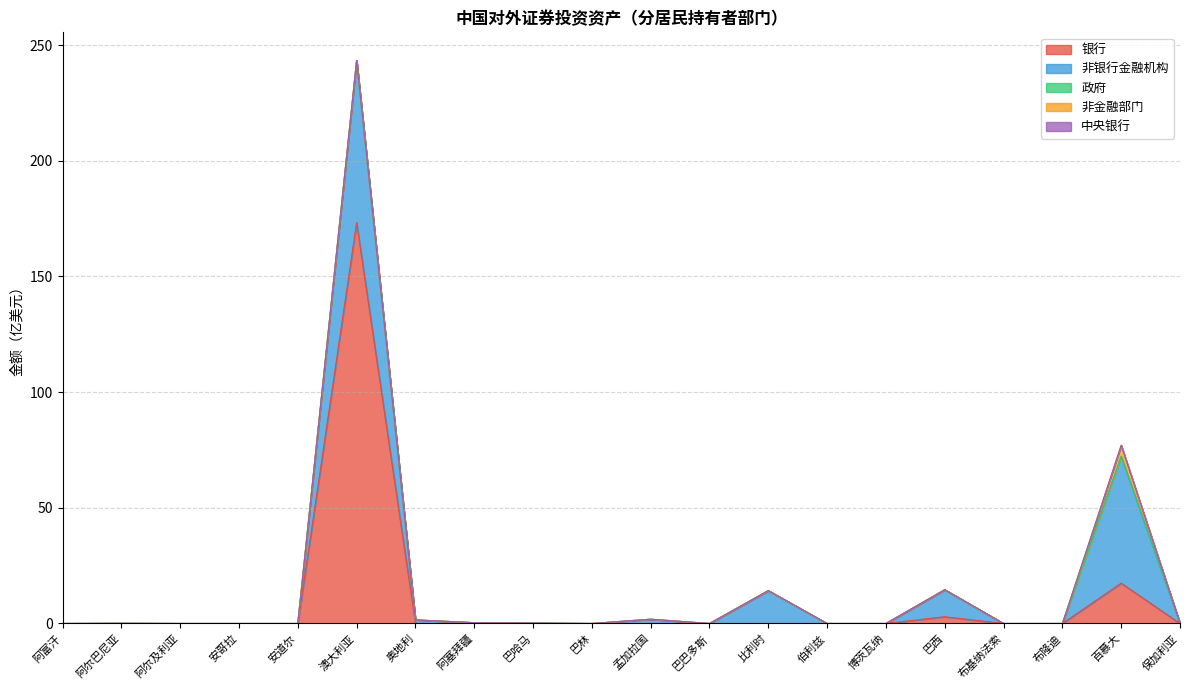

List the labels in order of 非金融部门 value, smallest first.

阿富汗, 阿尔巴尼亚, 阿尔及利亚, 安哥拉, 安道尔, 奥地利, 阿塞拜疆, 巴哈马, 巴林, 孟加拉国, 巴巴多斯, 比利时, 伯利兹, 博茨瓦纳, 巴西, 布基纳法索, 布隆迪, 保加利亚, 澳大利亚, 百慕大